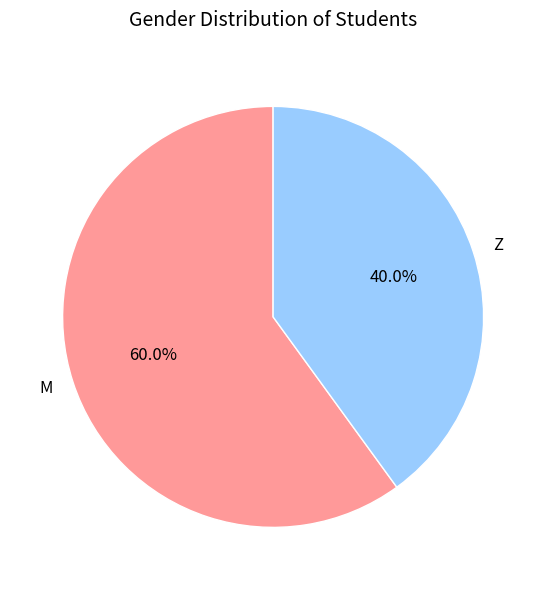

Is there a majority slice in this chart?

Yes